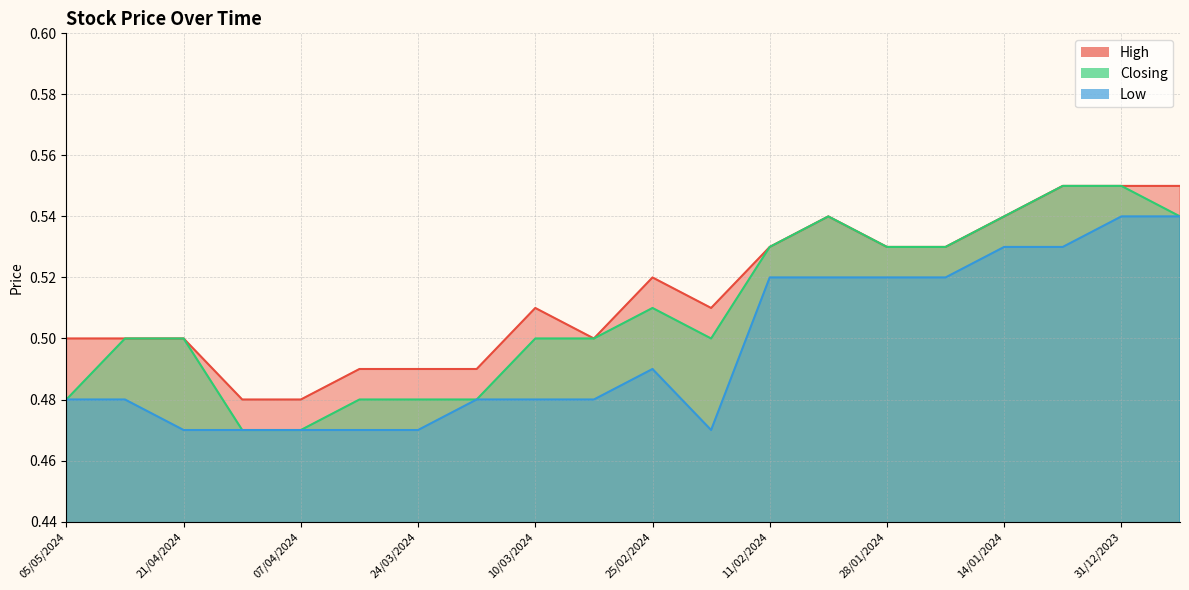

How many interior local peaks does the Low series have?

1